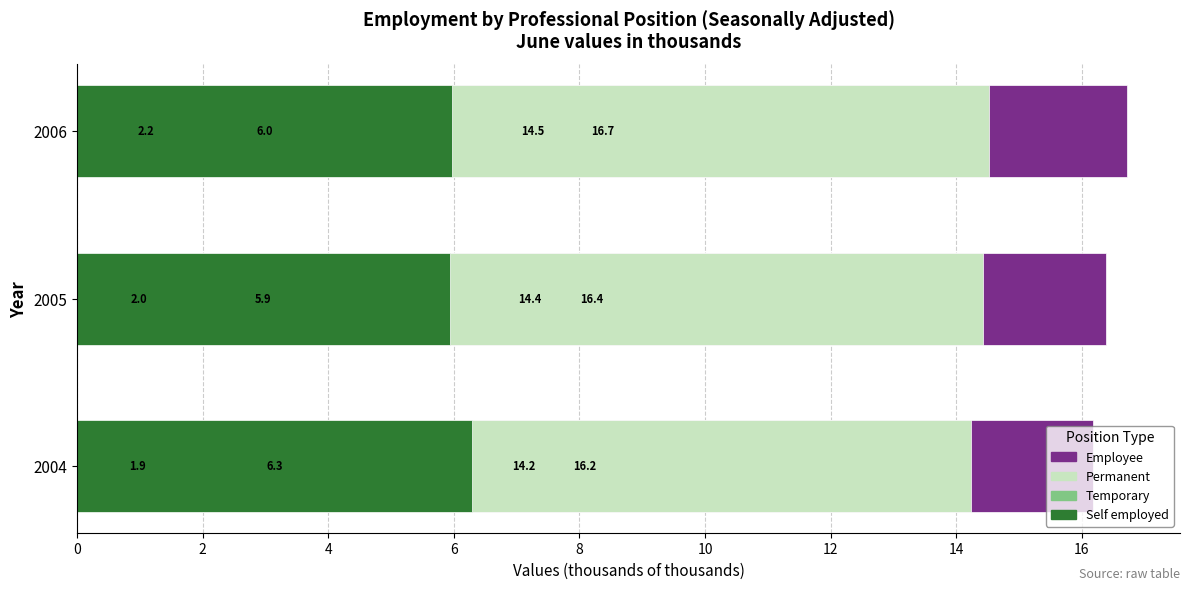

Reading left to right, list all the values displayed in this chart.

Employee: 16.2	16.4	16.7
Permanent: 14.2	14.4	14.5
Temporary: 1.9	2.0	2.2
Self employed: 6.3	5.9	6.0